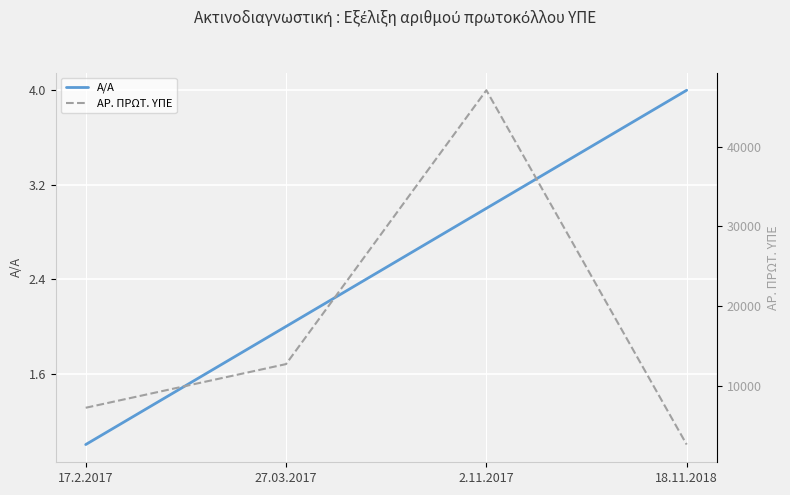

In ΑΡ. ΠΡΩΤ. ΥΠΕ, how many points are higher than both neighbors (excluding endpoints)?

1